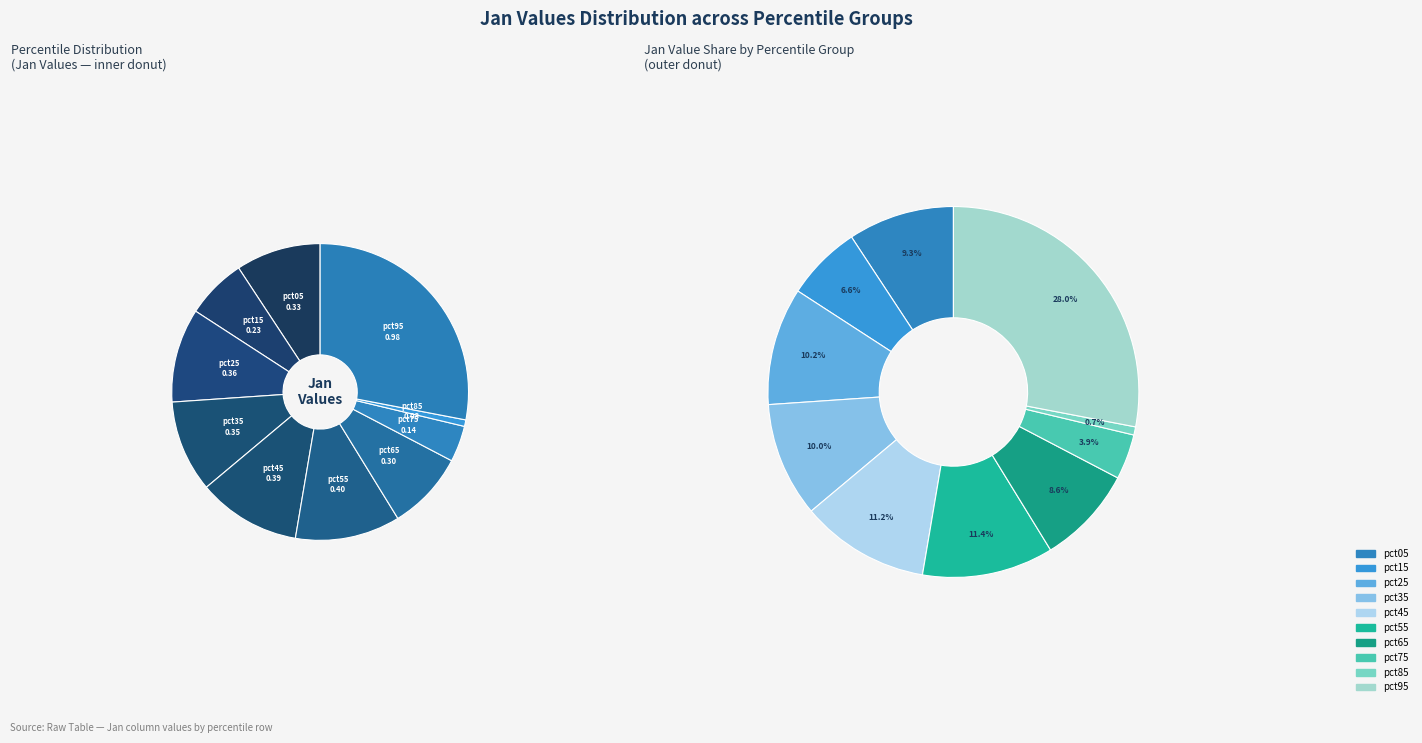

Is the sum of pct25 and pct45 greater than half?

No